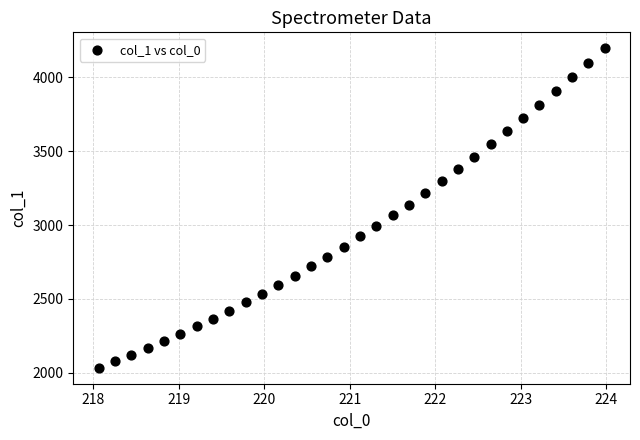

What is the range of X values (max minus min)?

5.9